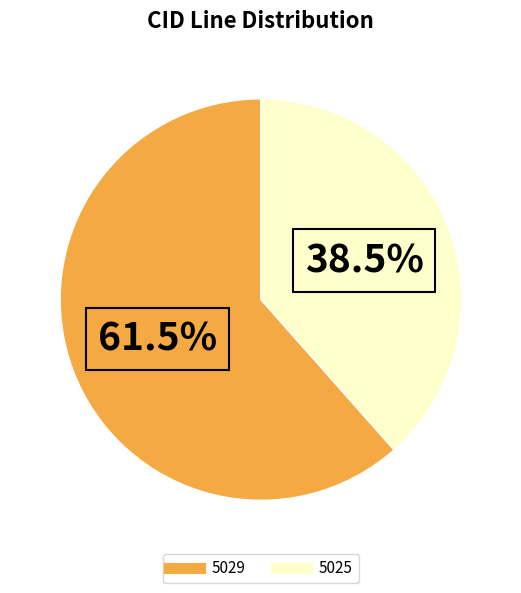

What is the ratio of the value at 5029 to the value at 5025?

1.6